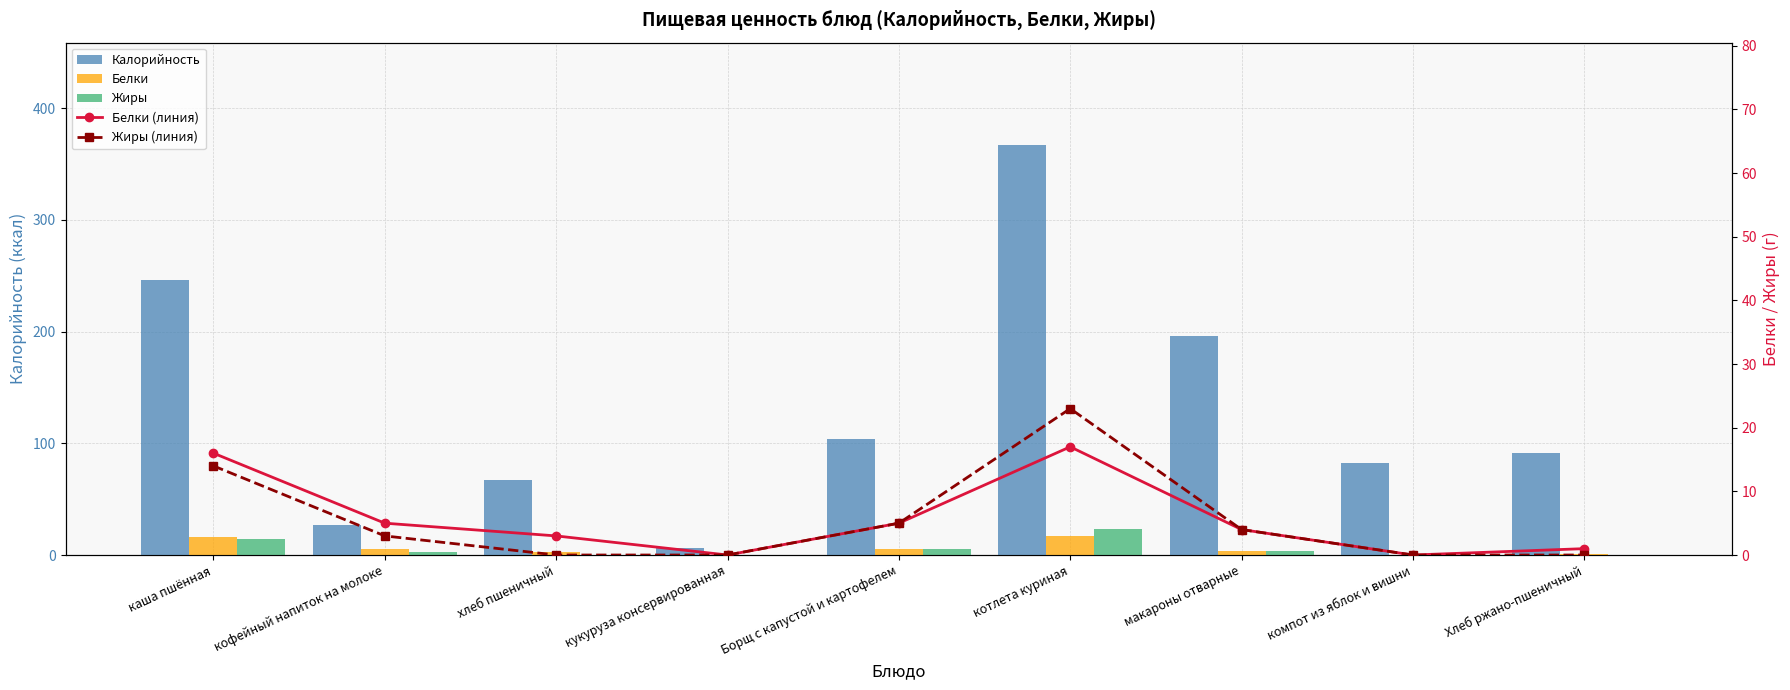

Count the number of categories in the chart.

9